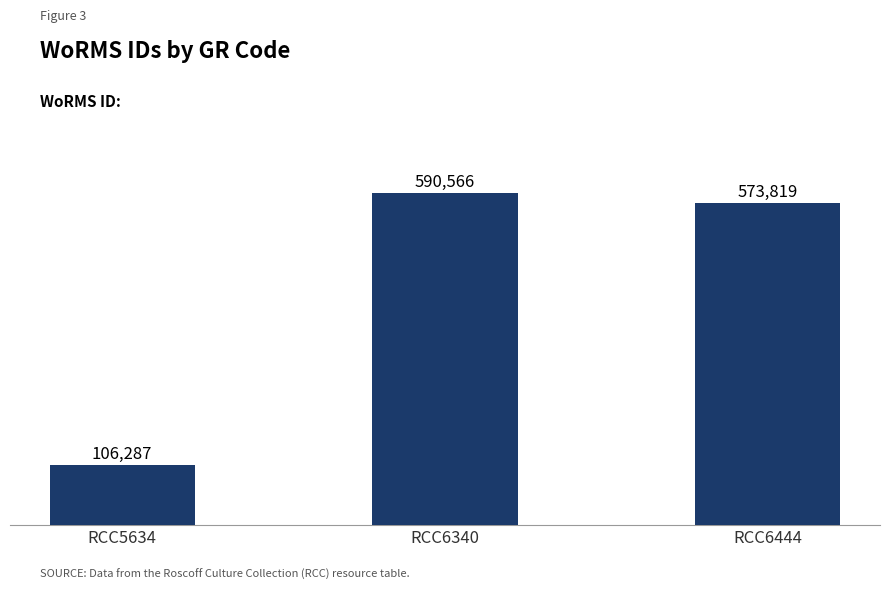

What is the greatest value displayed?

590566